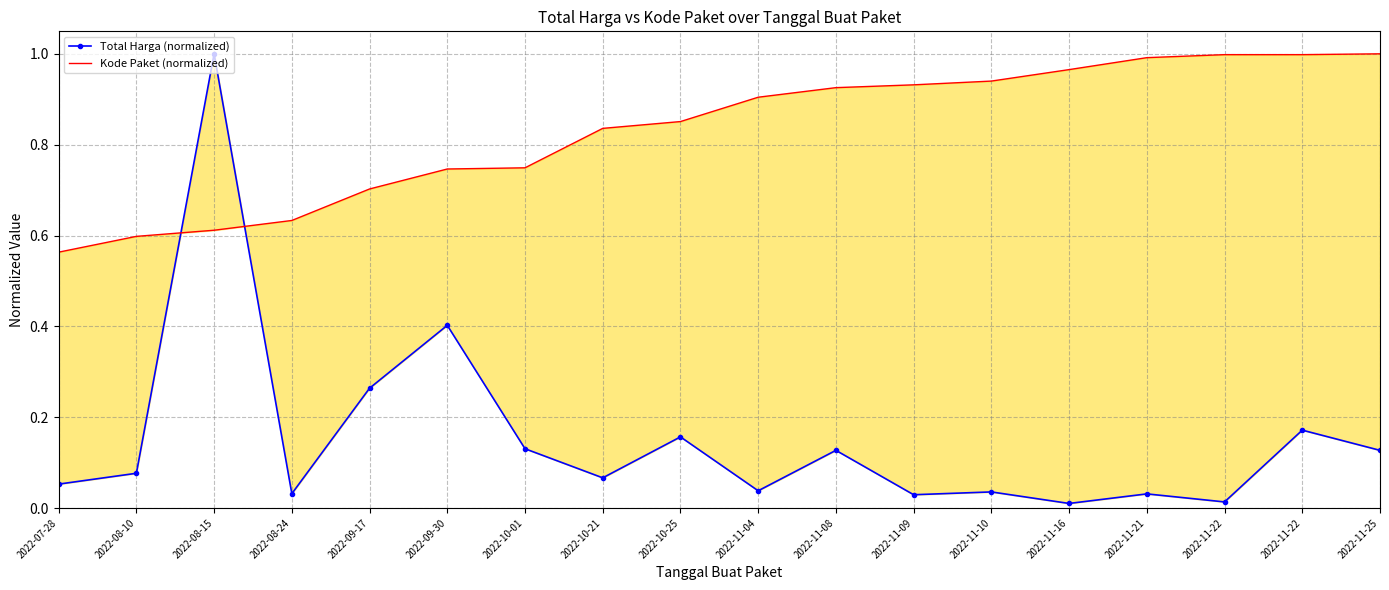

List the labels in order of Kode Paket (normalized) value, largest first.

2022-11-25, 2022-11-22, 2022-11-22, 2022-11-21, 2022-11-16, 2022-11-10, 2022-11-09, 2022-11-08, 2022-11-04, 2022-10-25, 2022-10-21, 2022-10-01, 2022-09-30, 2022-09-17, 2022-08-24, 2022-08-15, 2022-08-10, 2022-07-28